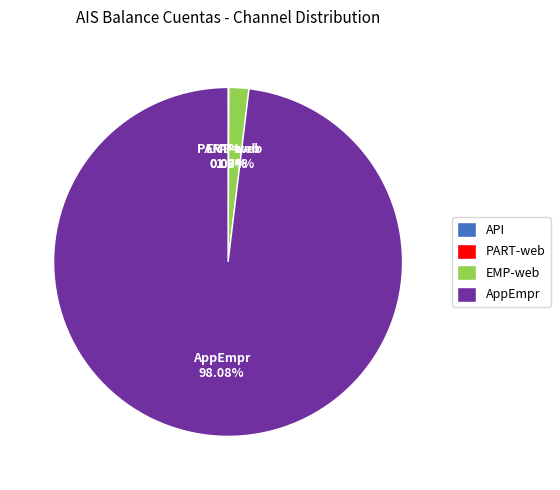

Which slice represents more than half of the pie?

AppEmpr